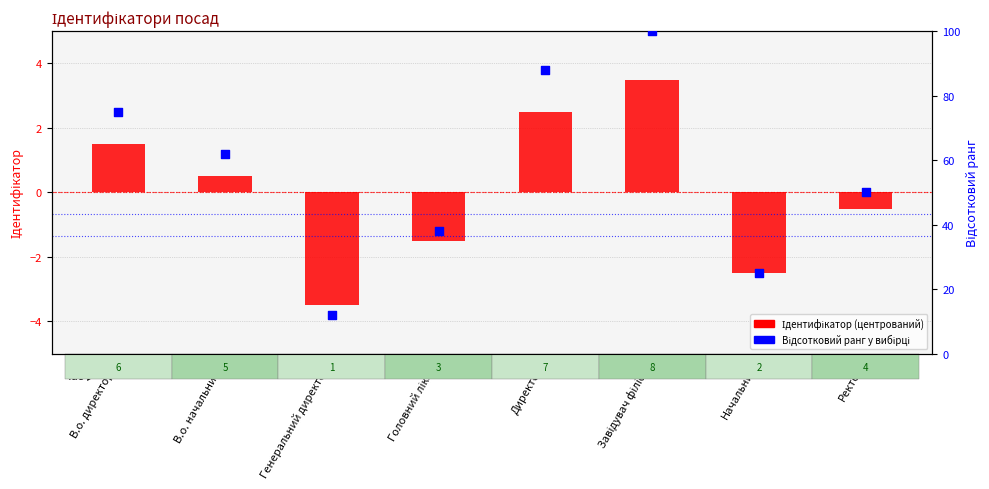

Which series has the largest total across all categories?

Відсотковий ранг у вибірці